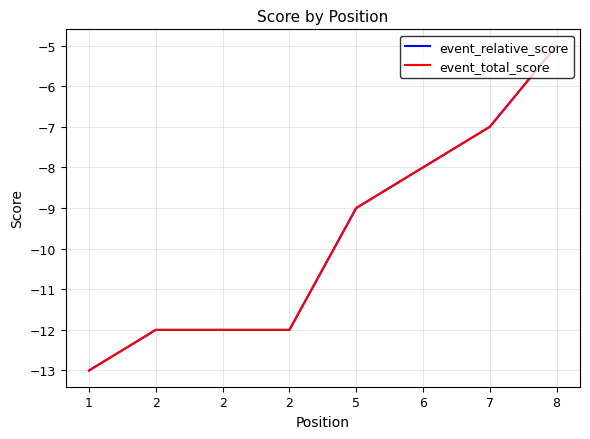

Does the chart have visible grid lines?

Yes